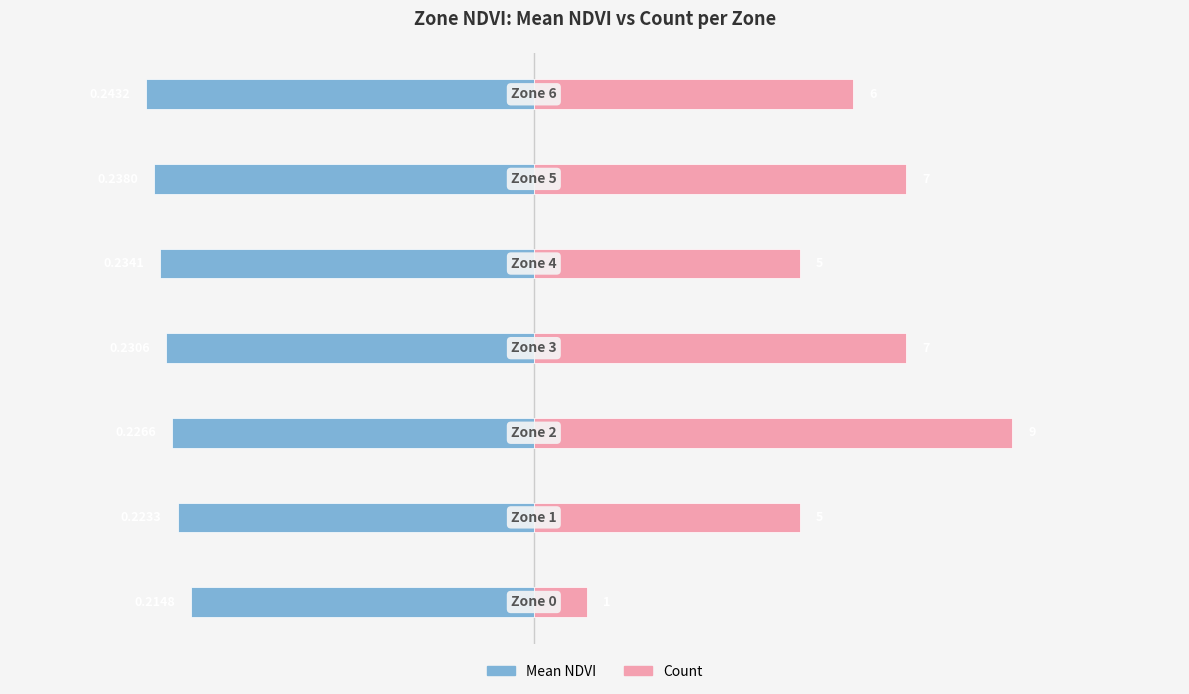

Rank the series by their maximum value, from highest to lowest.

Count, Mean NDVI